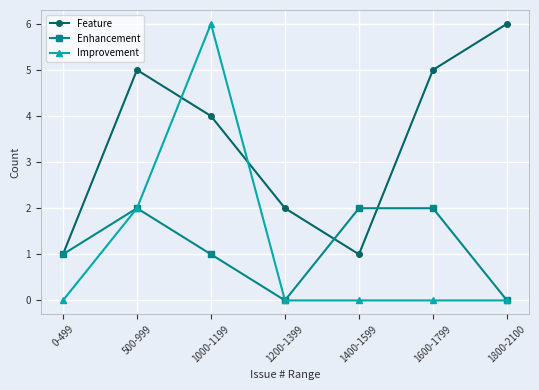

Count the Enhancement values in the range 0 to 2.

7